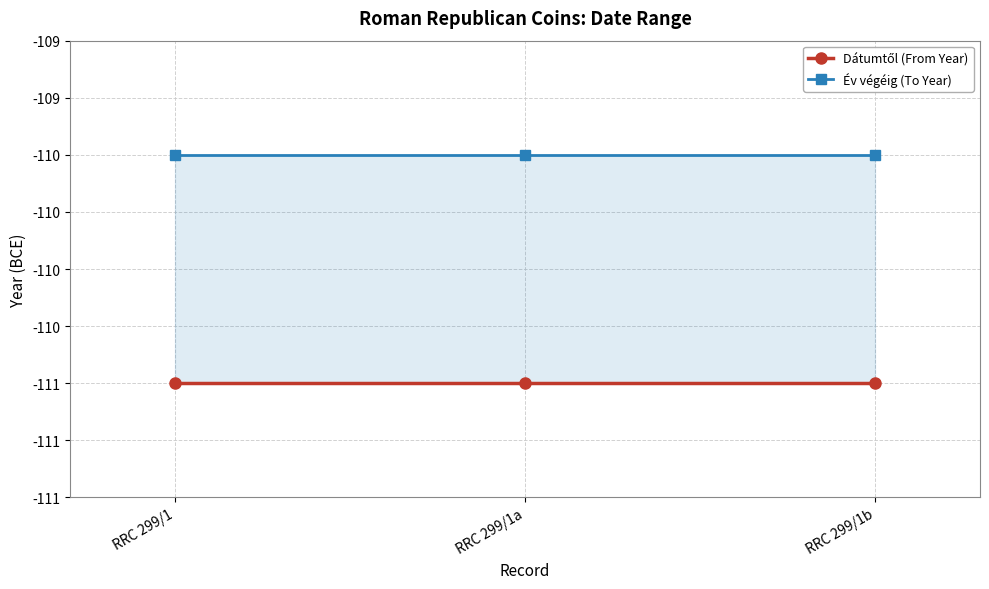

List the series in order of their overall mean, lowest first.

Dátumtől (From Year), Év végéig (To Year)